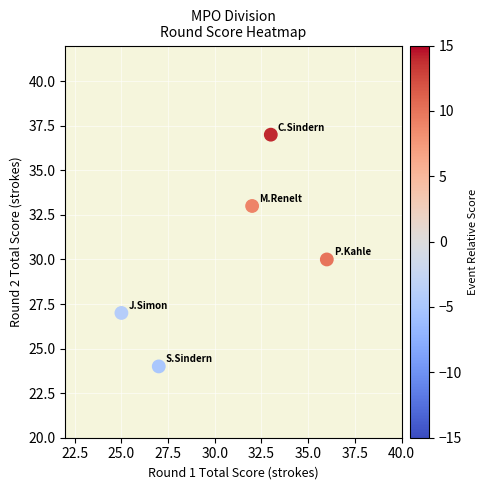

What is the average X value?

31